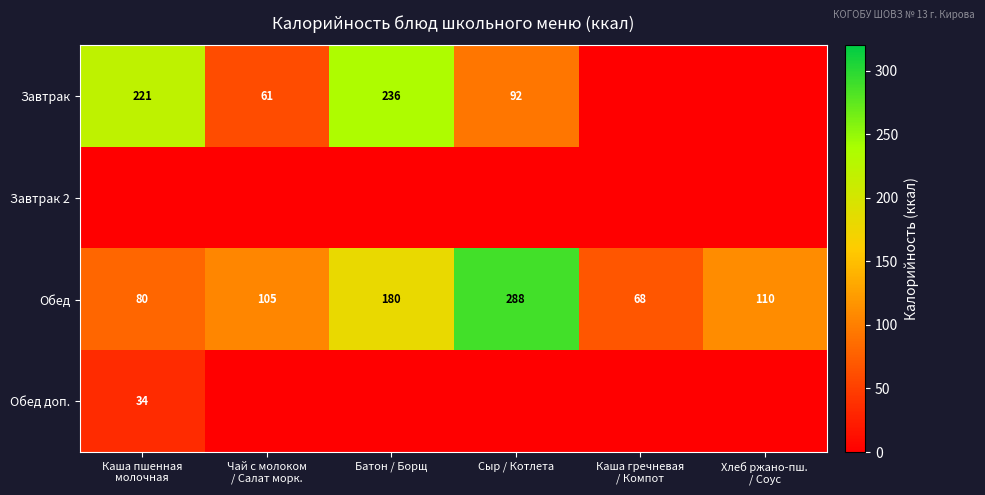

At which label does Обед reach its peak?

Сыр / Котлета